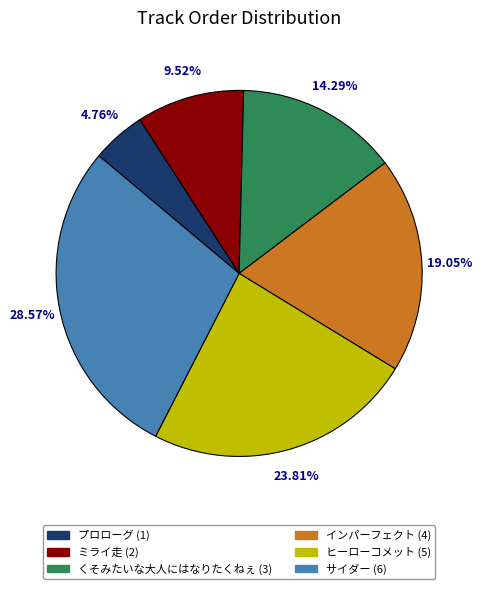

Rank the categories by value from lowest to highest.

プロローグ, ミライ走, くそみたいな大人にはなりたくねぇ, インパーフェクト, ヒーローコメット, サイダー